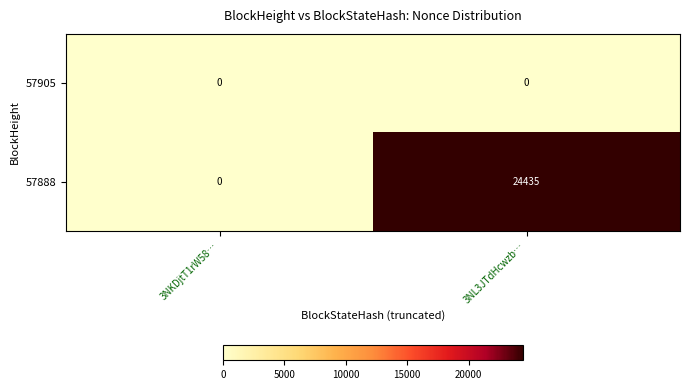

How many distinct data groups are displayed?

2